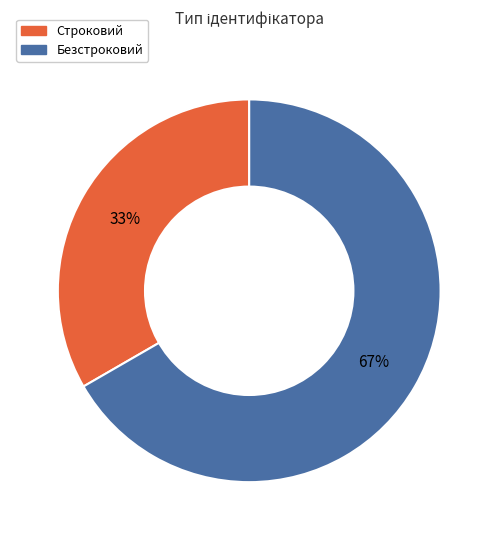

Combined, do Строковий and Безстроковий account for over 50%?

Yes